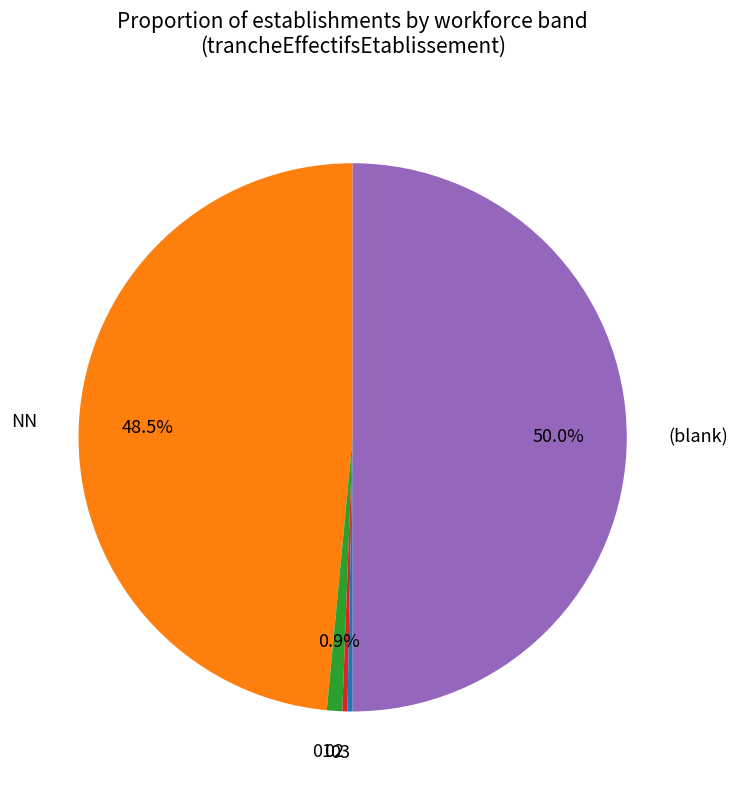

Is there any slice that represents more than half of the pie?

No